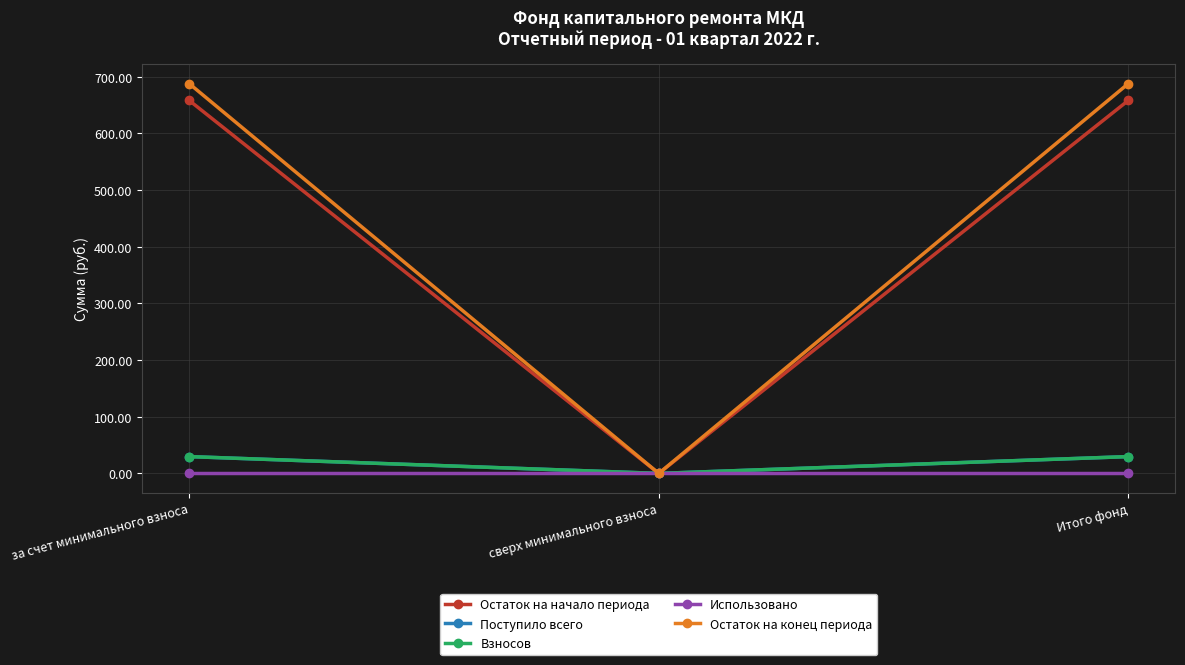

Is this an area chart (filled region under the line)?

No